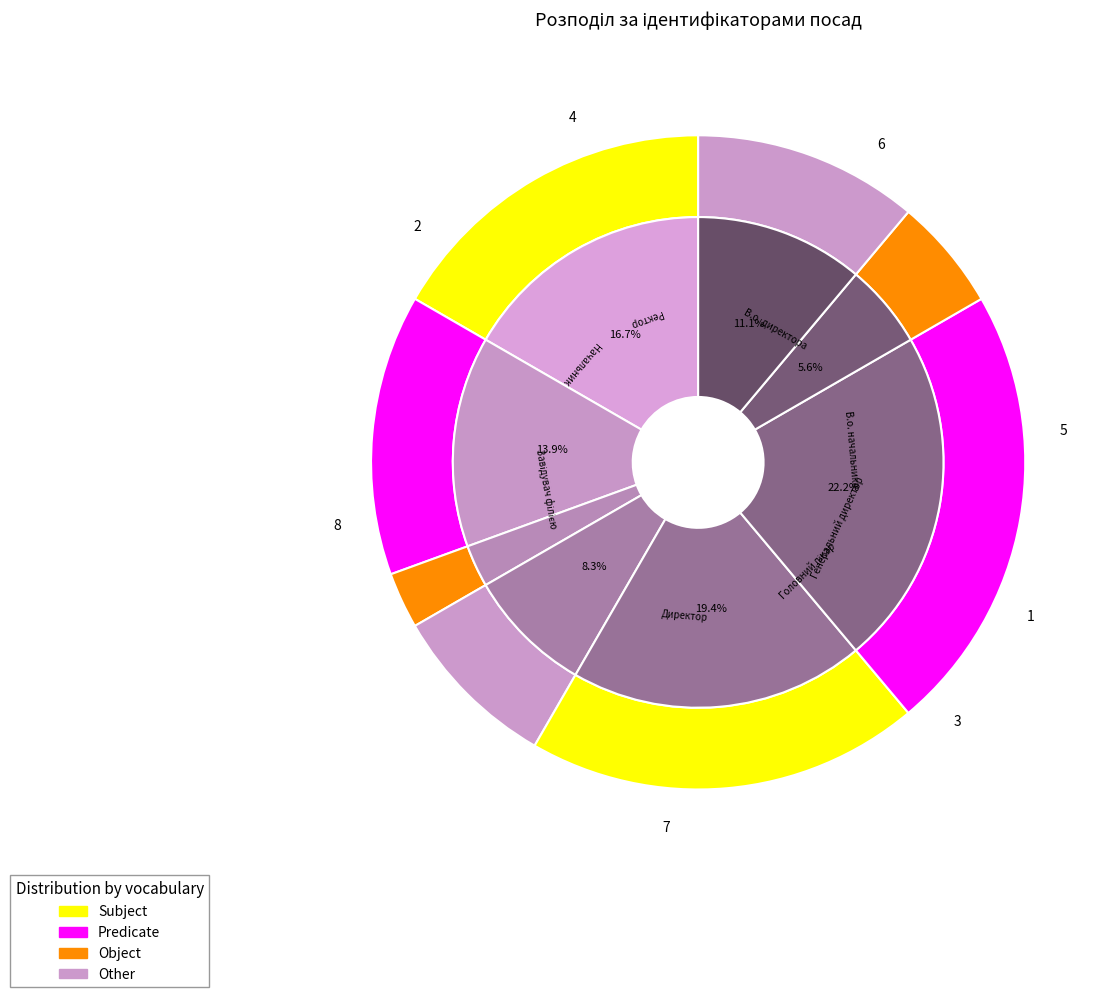

How many segments does this pie chart have?

8